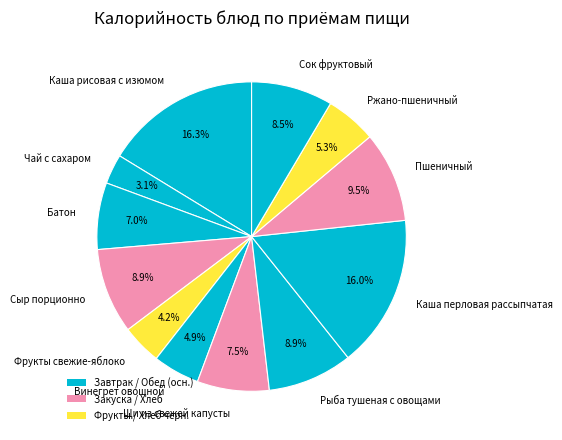

What is the smallest slice in the pie chart?

Чай с сахаром